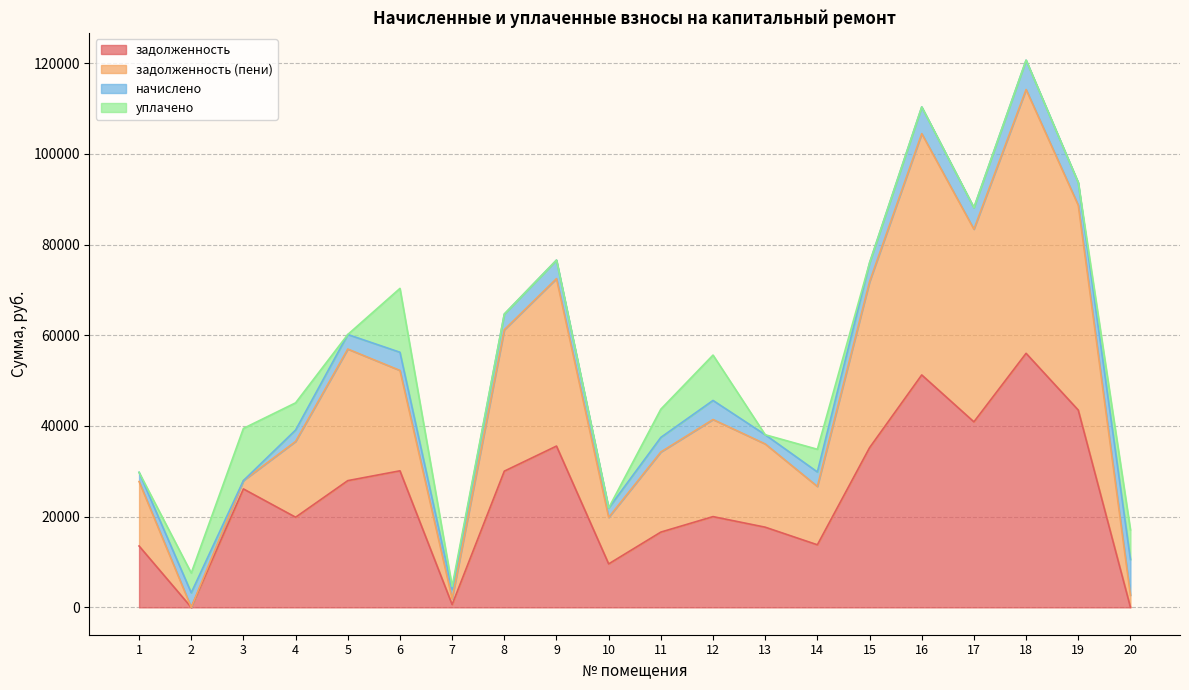

At how many categories does at least one series exceed 22082?

16